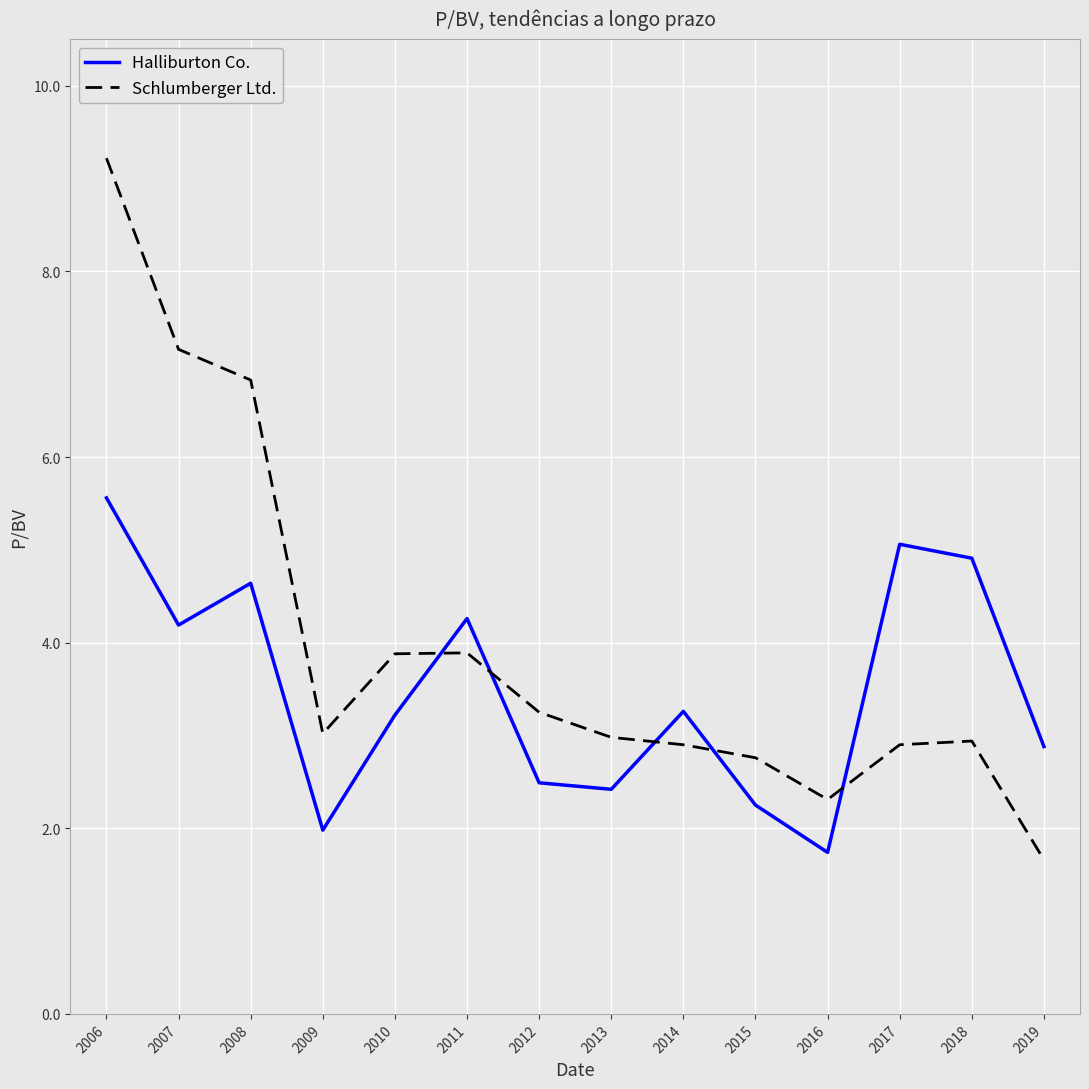

Is it true that Schlumberger Ltd. equals 1.0 at 2016?

False